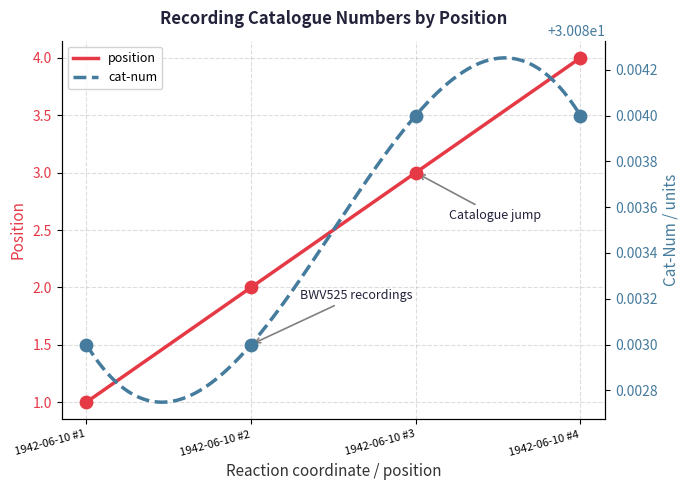

What is the total value across all series at 1942-06-10 #1?

31.1